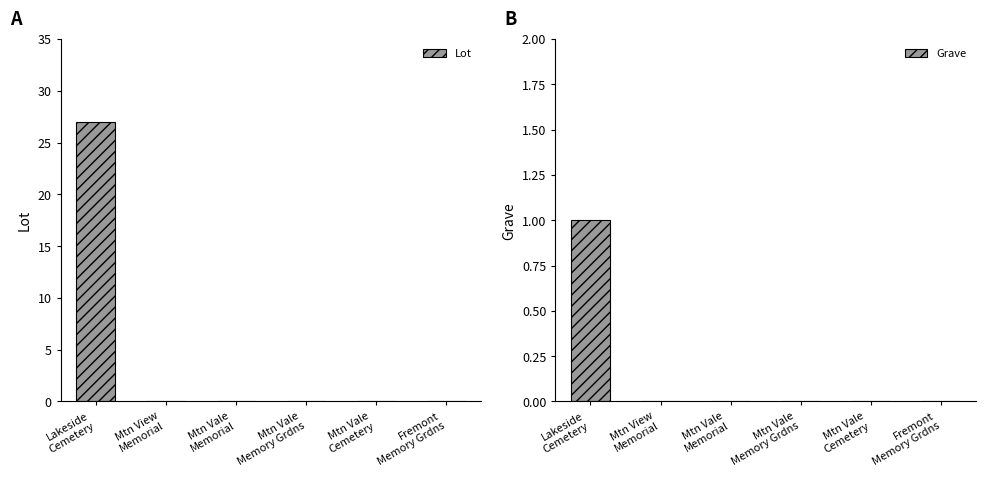

Rank the series by their maximum value, from lowest to highest.

Grave, Lot